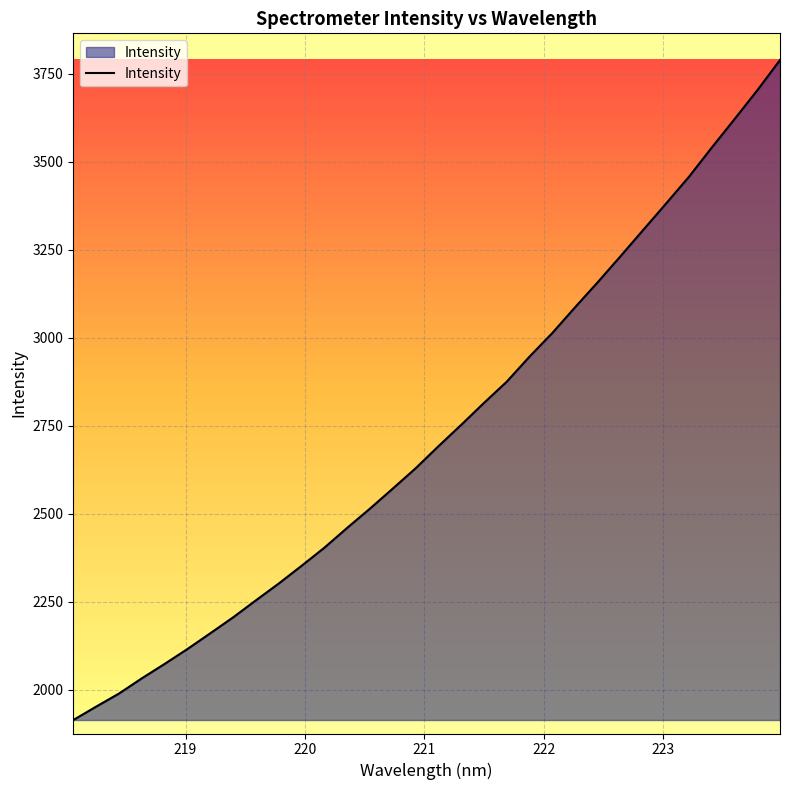

What is the difference between the maximum and minimum values?

1874.7